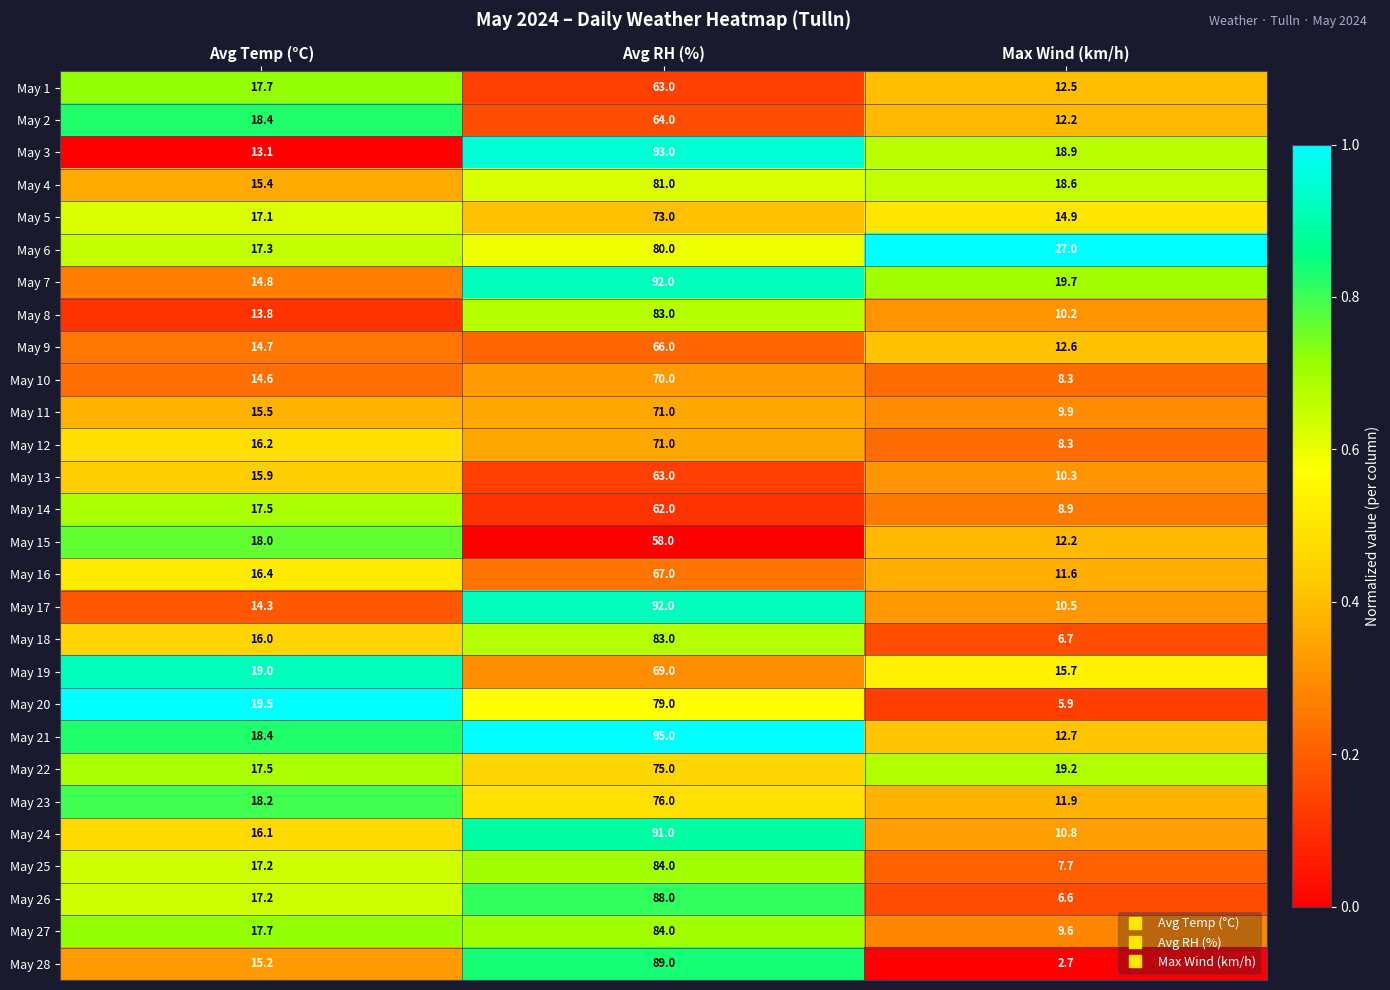

Which series has the largest total across all categories?

May 7